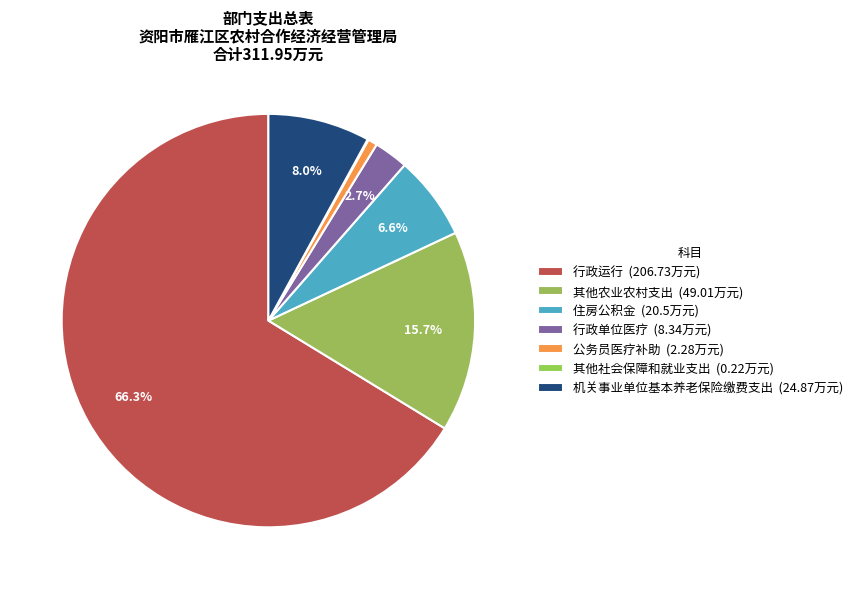

What percentage is the 机关事业单位基本养老保险缴费支出 slice, to the nearest percent?

8%